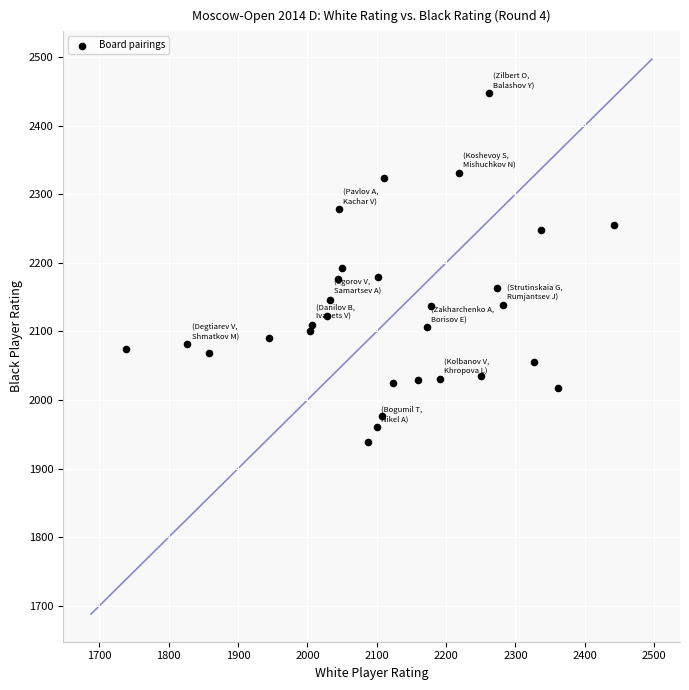

What is the range of Y values (max minus min)?

508